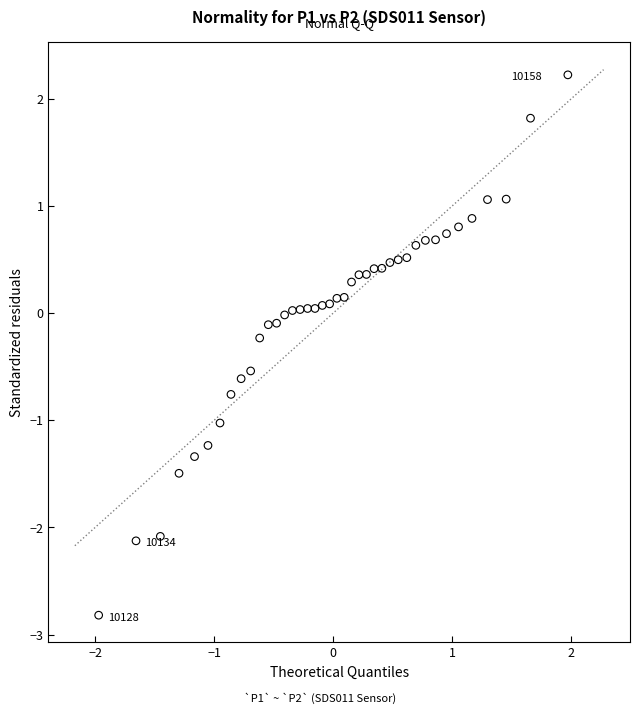

What is the range of Y values (max minus min)?

5.0